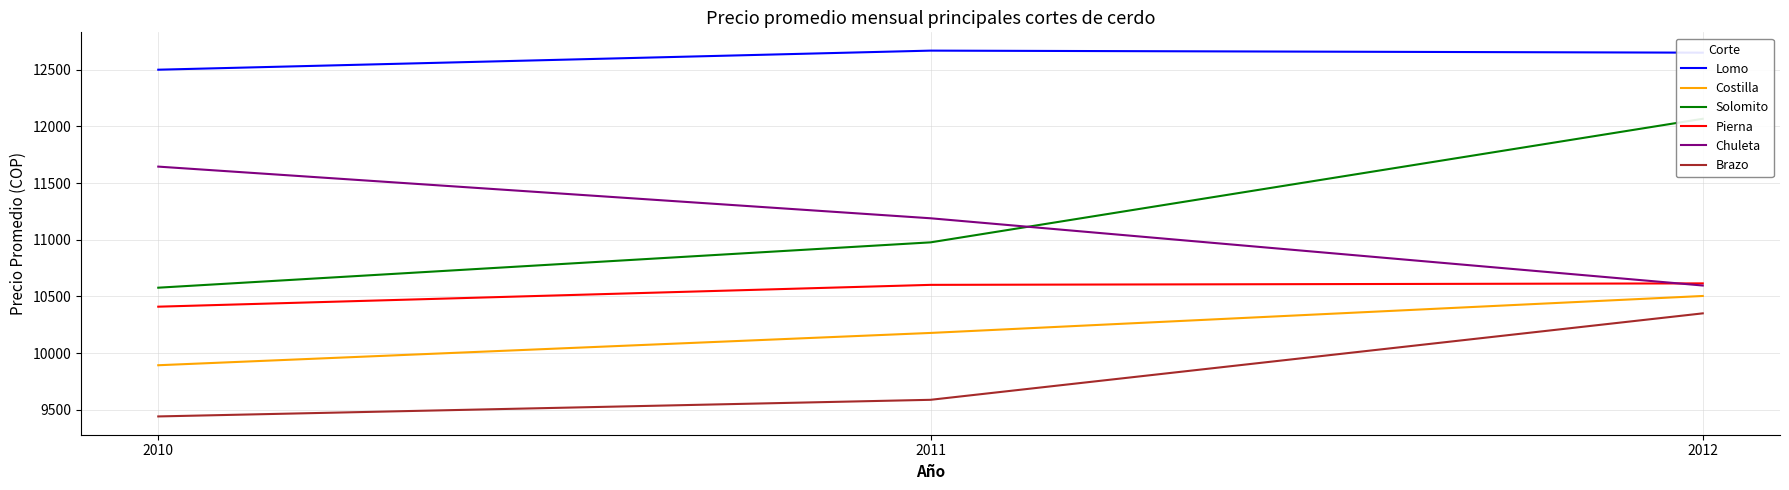

What is the value of the Lomo point at the 3rd from the left?

12651.1